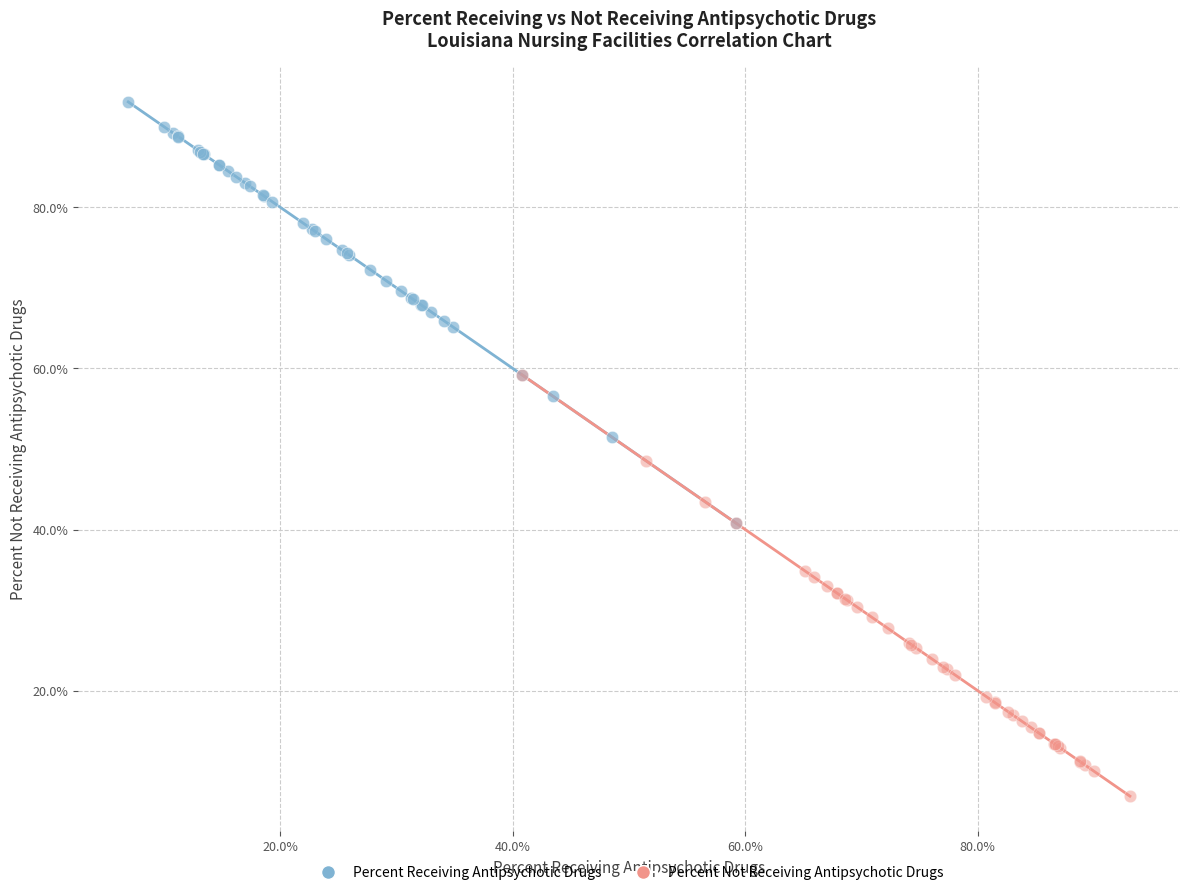

What are all the series names shown in the legend?

Percent Receiving Antipsychotic Drugs, Percent Not Receiving Antipsychotic Drugs